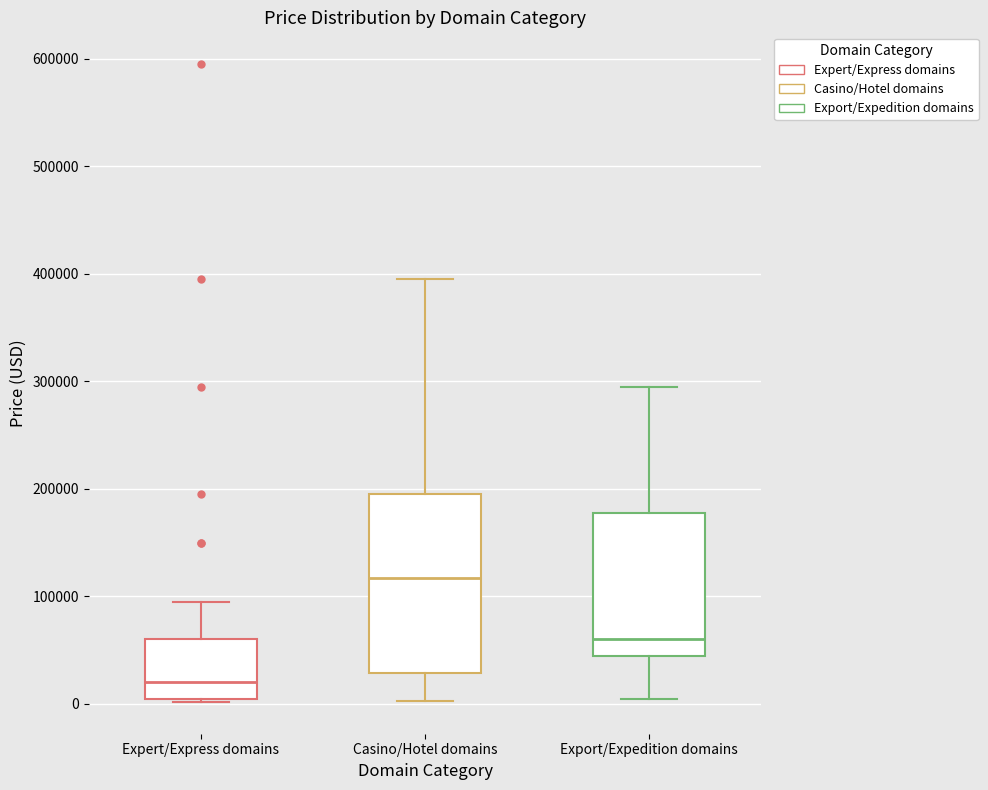

Which box is the tallest, from its lower edge to its upper edge?

Casino/Hotel domains